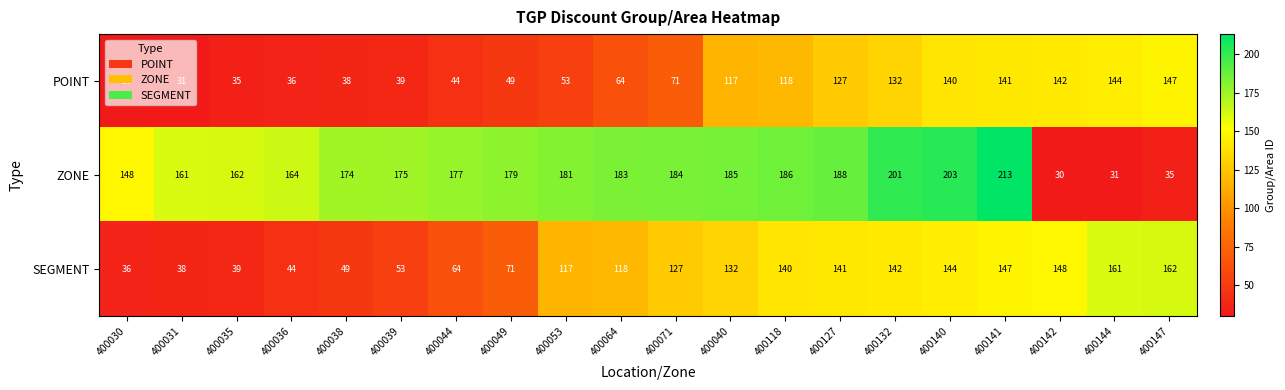

True or false: POINT has a value of 38 at 400038.

True